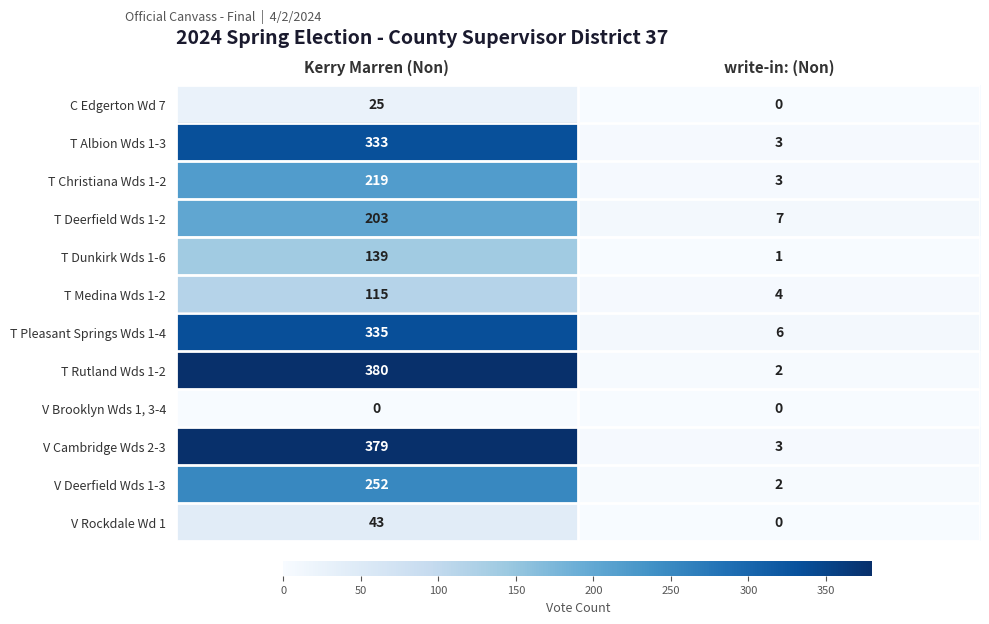

Which series has the largest range (max minus min)?

T Rutland Wds 1-2